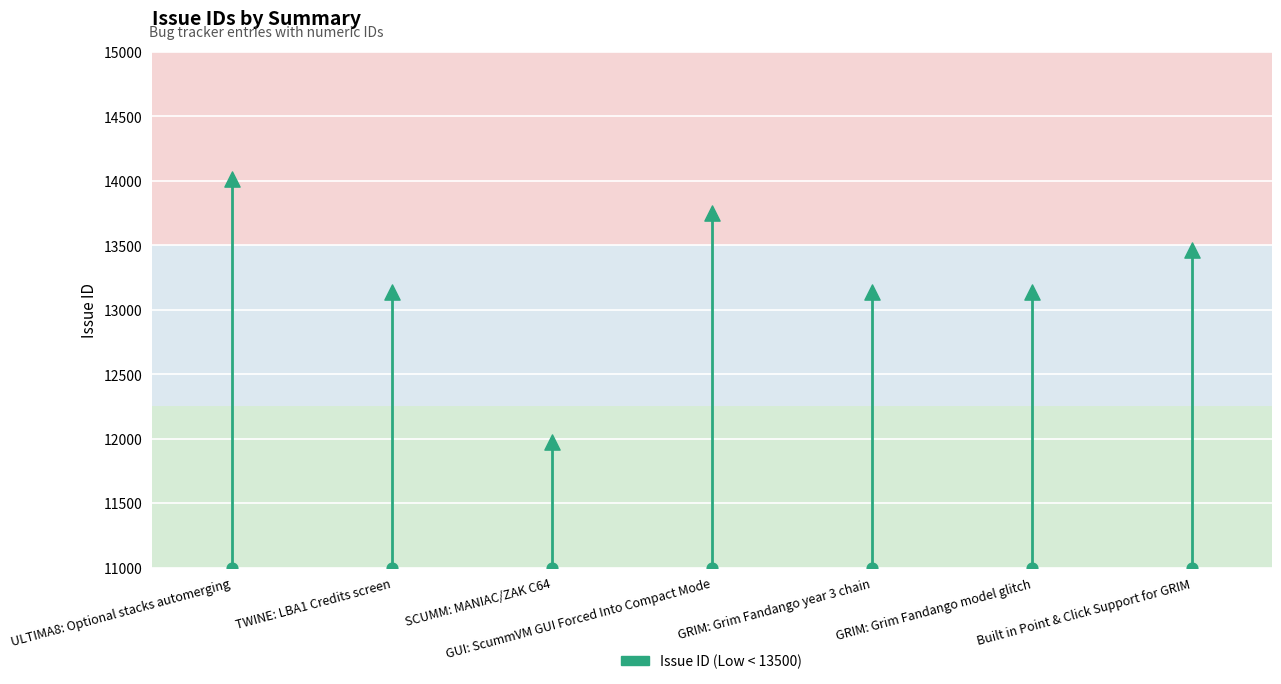

Which has a higher value, GRIM: Grim Fandango year 3 chain or TWINE: LBA1 Credits screen?

GRIM: Grim Fandango year 3 chain